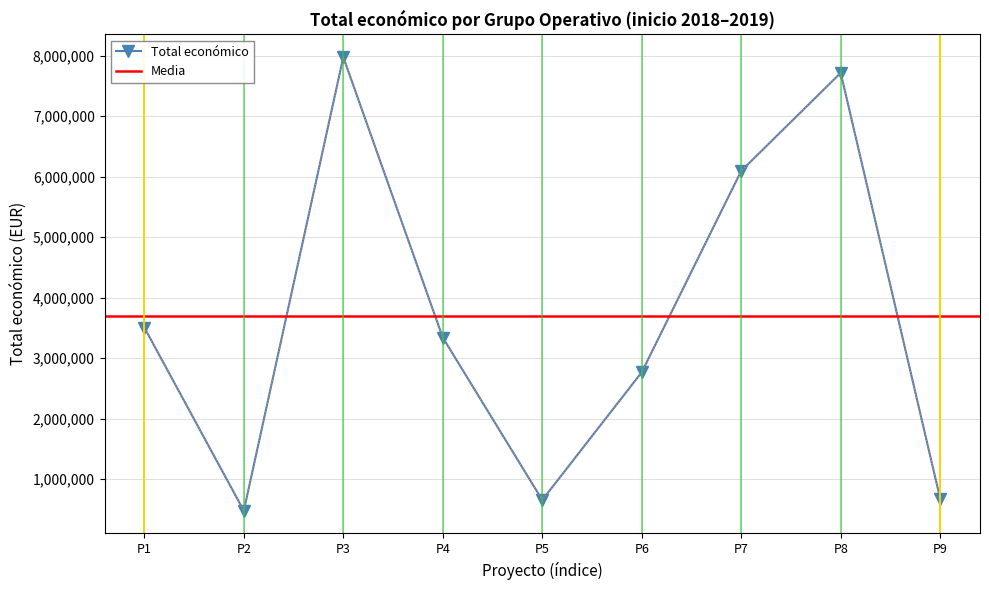

At which label is Total económico closest to 4228640?

P1